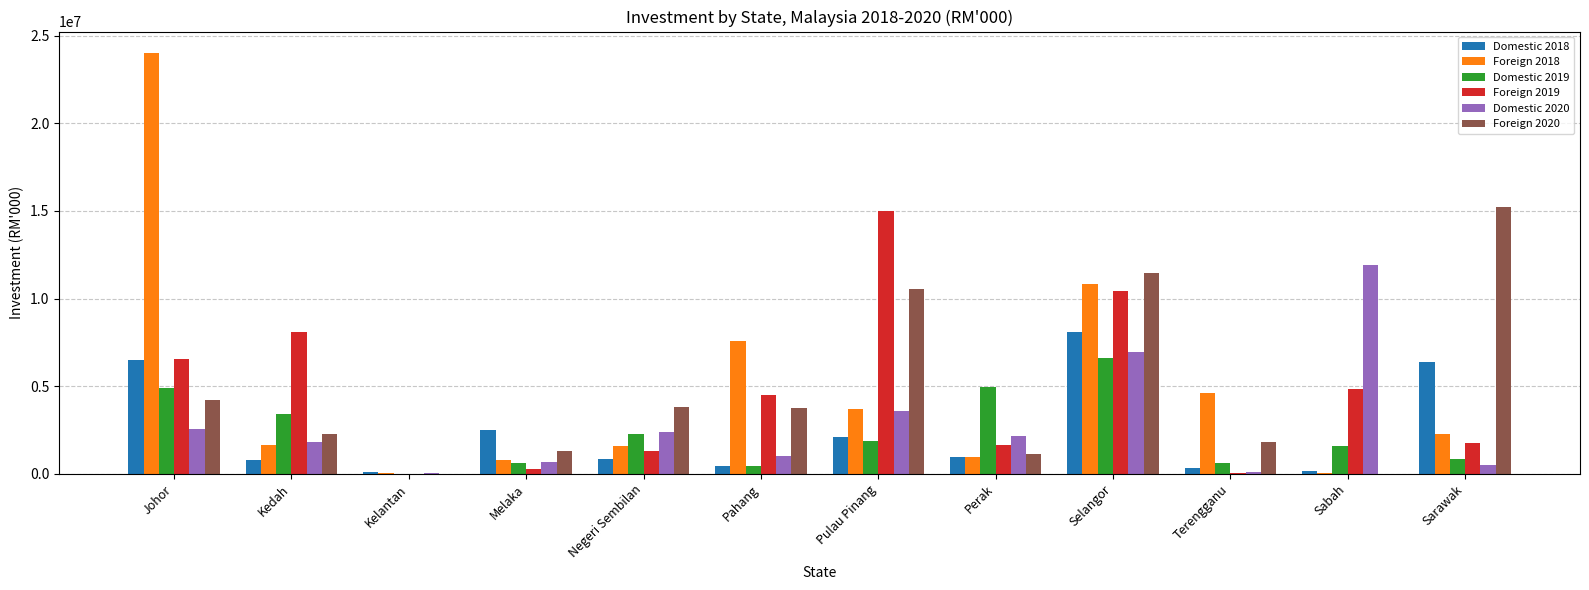

Is the value of Foreign 2020 at Selangor greater than the value of Domestic 2018 at Kedah?

Yes